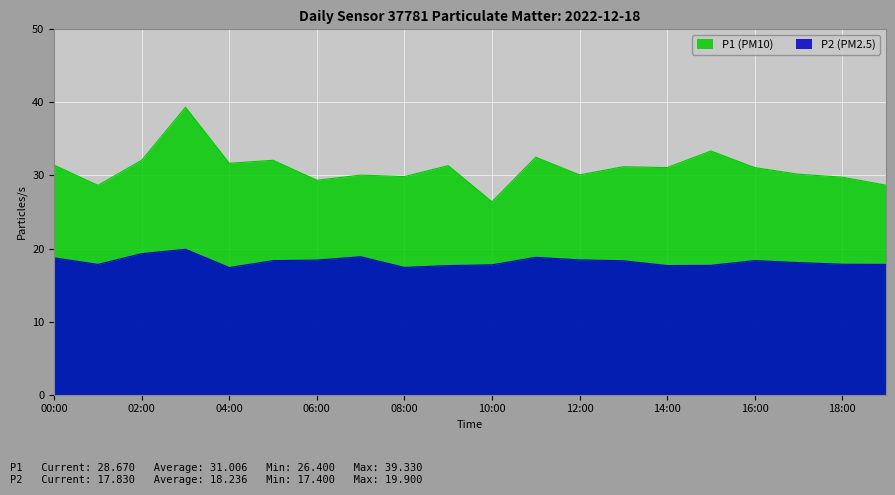

True or false: P1 and P2 intersect in this chart.

False